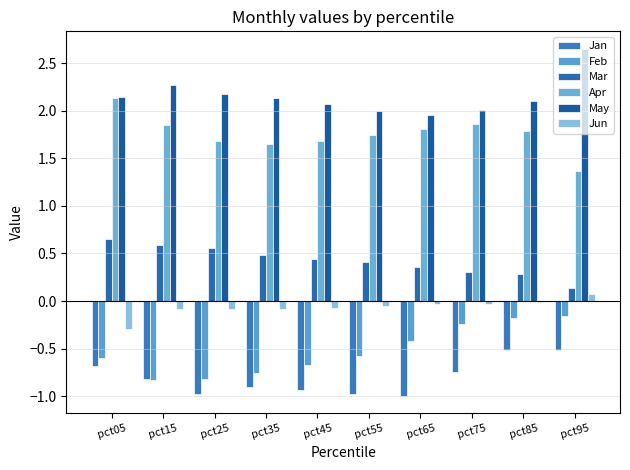

Where does the May series first go above 2?

pct05